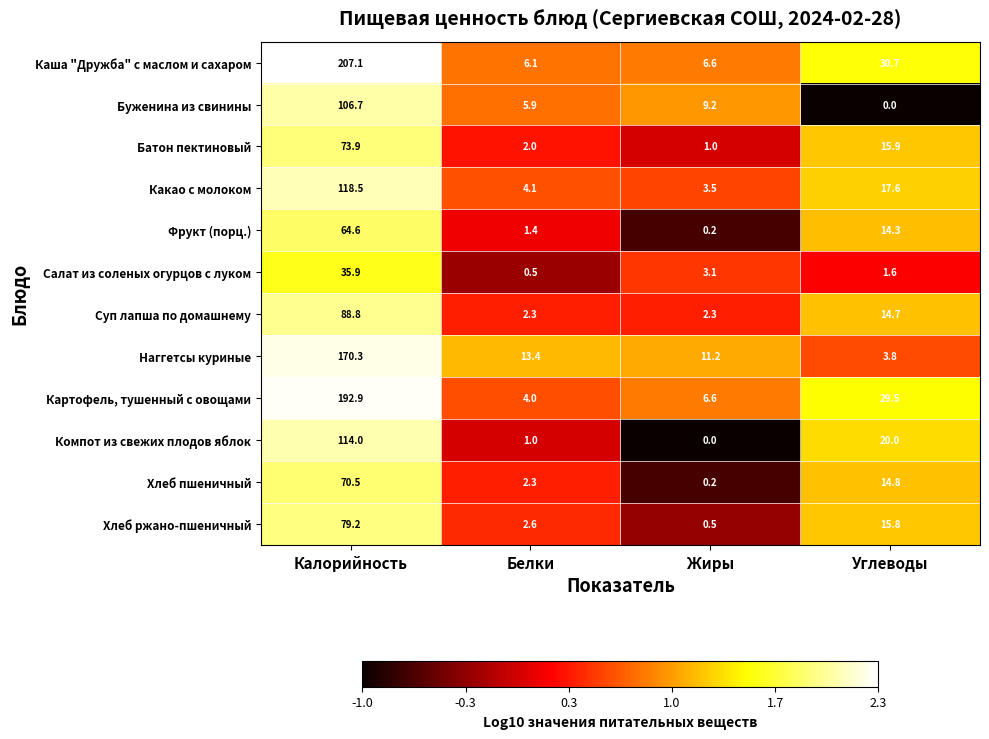

What is the average value of the Фрукт (порц.) series?

20.1